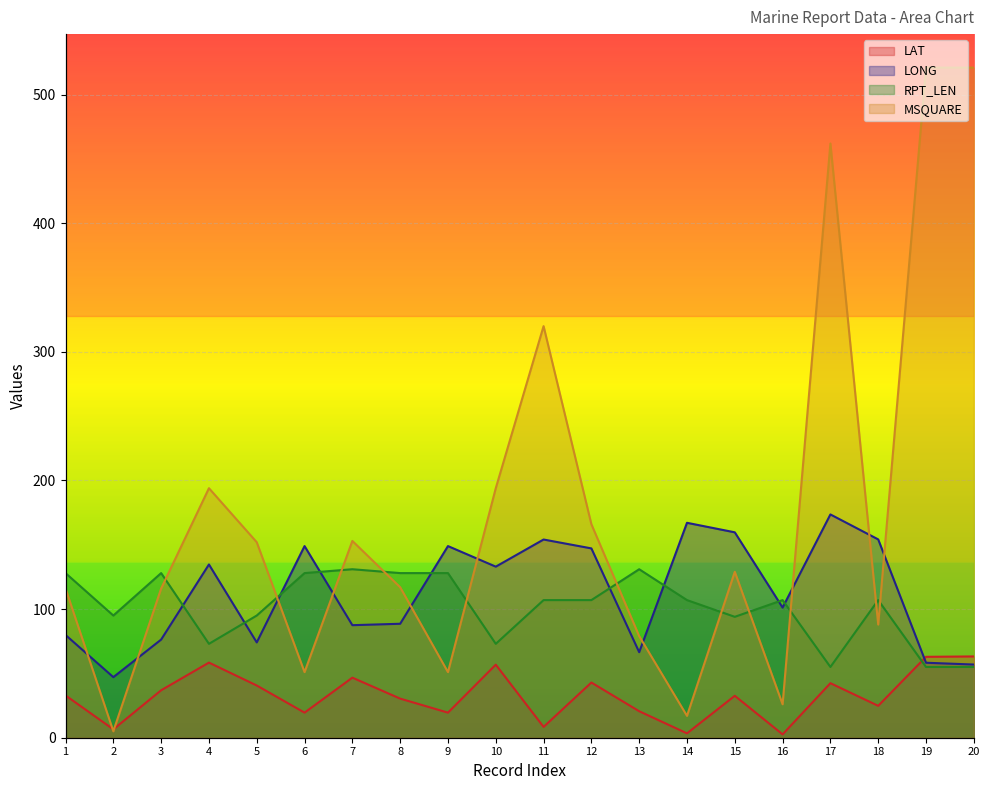

What is the lowest value of the LONG series?

47.1